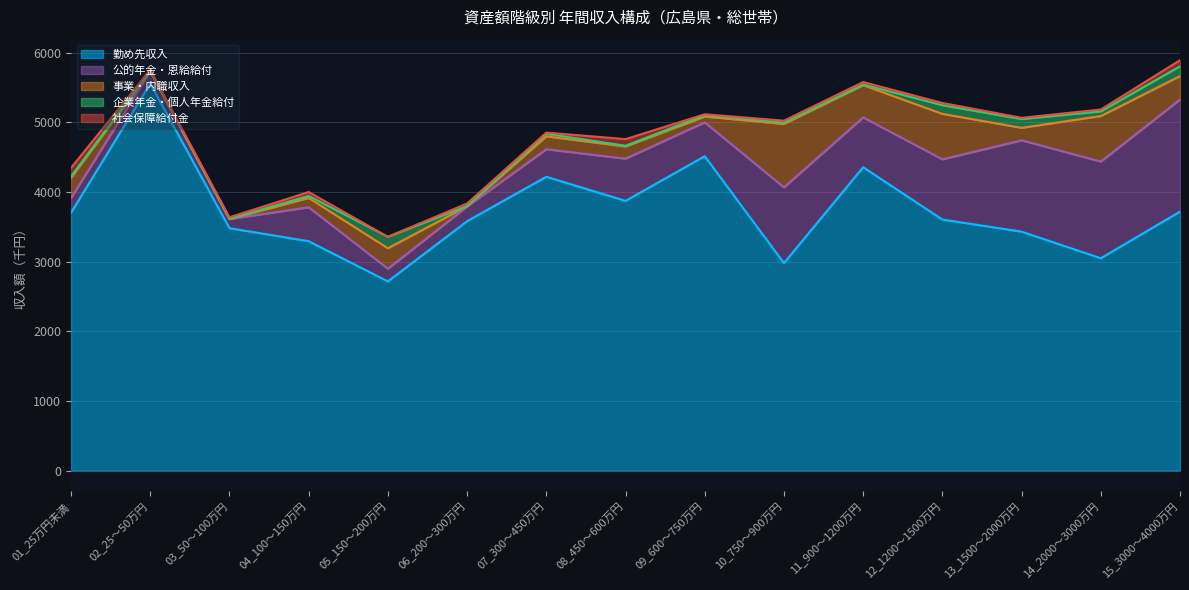

How many data points in 企業年金・個人年金給付 are above 22?

7